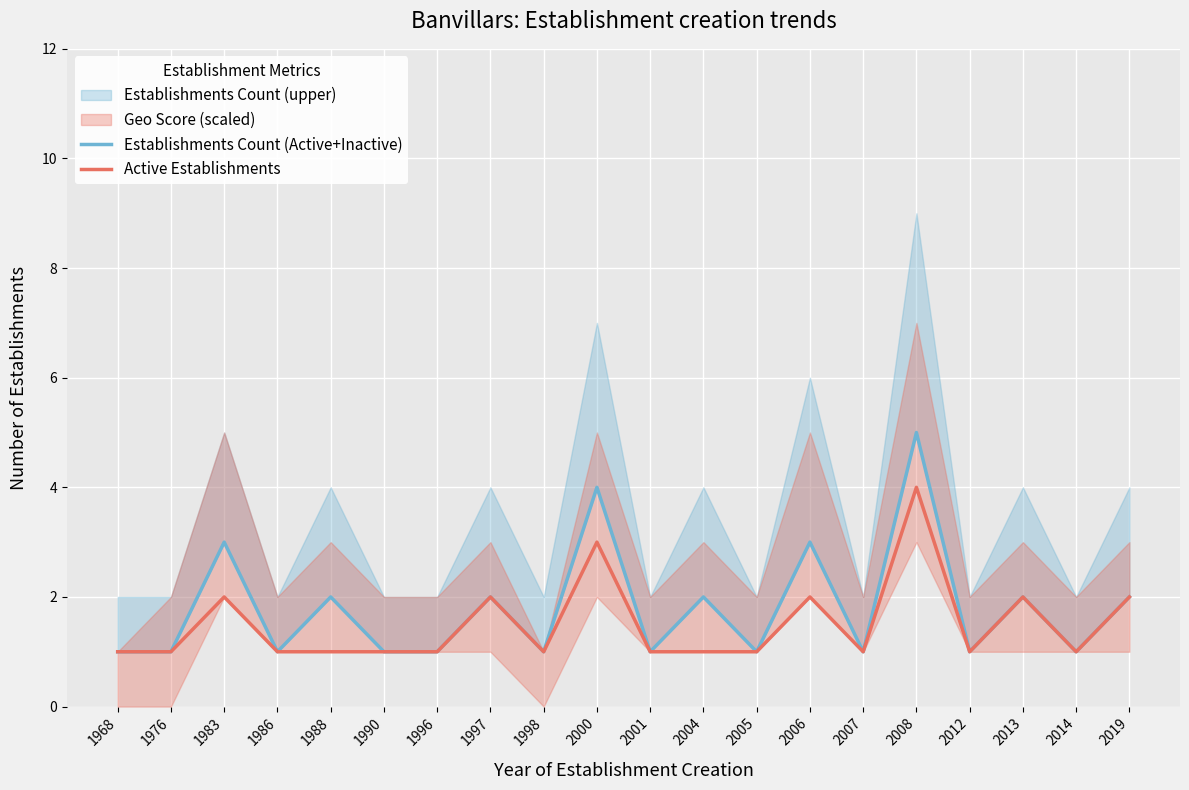

Reading left to right, transcribe all the data shown in this chart.

Establishments Count (Active+Inactive): 1968=1	1976=1	1983=3	1986=1	1988=2	1990=1	1996=1	1997=2	1998=1	2000=4	2001=1	2004=2	2005=1	2006=3	2007=1	2008=5	2012=1	2013=2	2014=1	2019=2
Active Establishments: 1968=1	1976=1	1983=2	1986=1	1988=1	1990=1	1996=1	1997=2	1998=1	2000=3	2001=1	2004=1	2005=1	2006=2	2007=1	2008=4	2012=1	2013=2	2014=1	2019=2